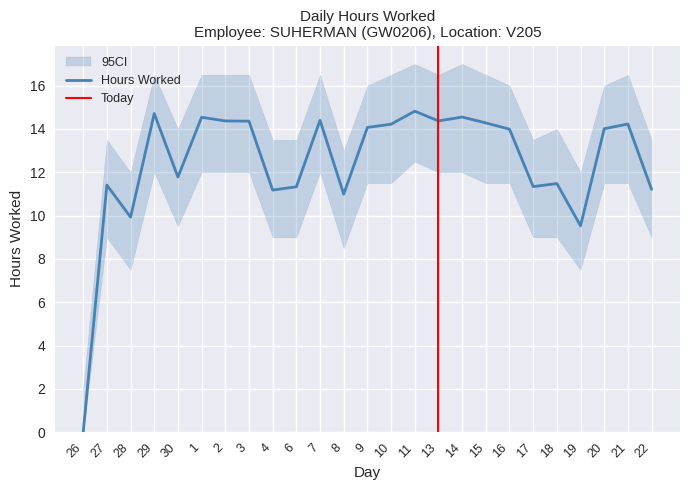

What is the average value?

12.4